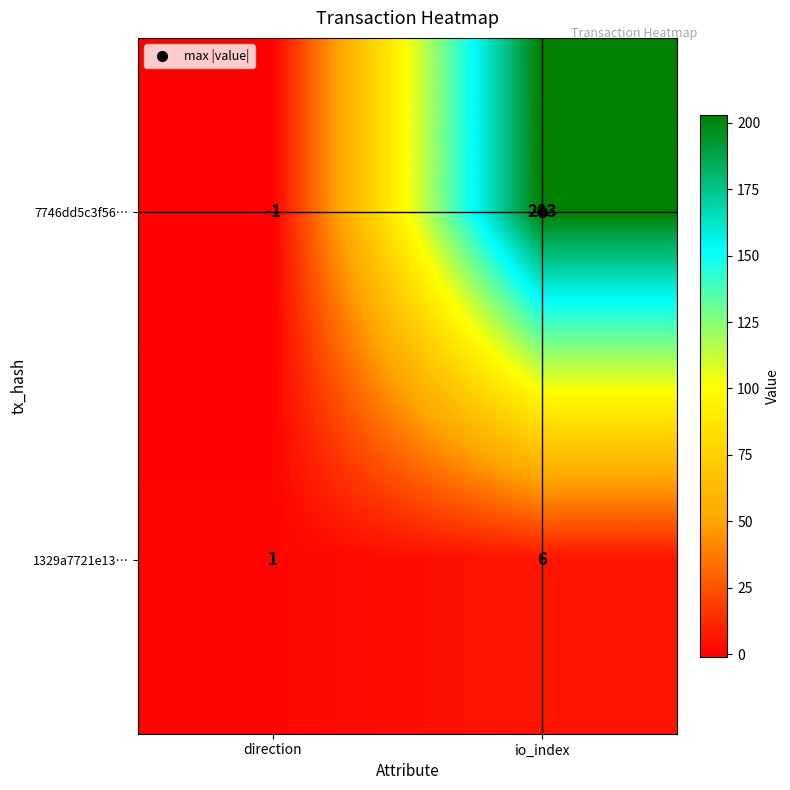

What is the difference between the 7746dd5c3f56… values at io_index and direction?

204